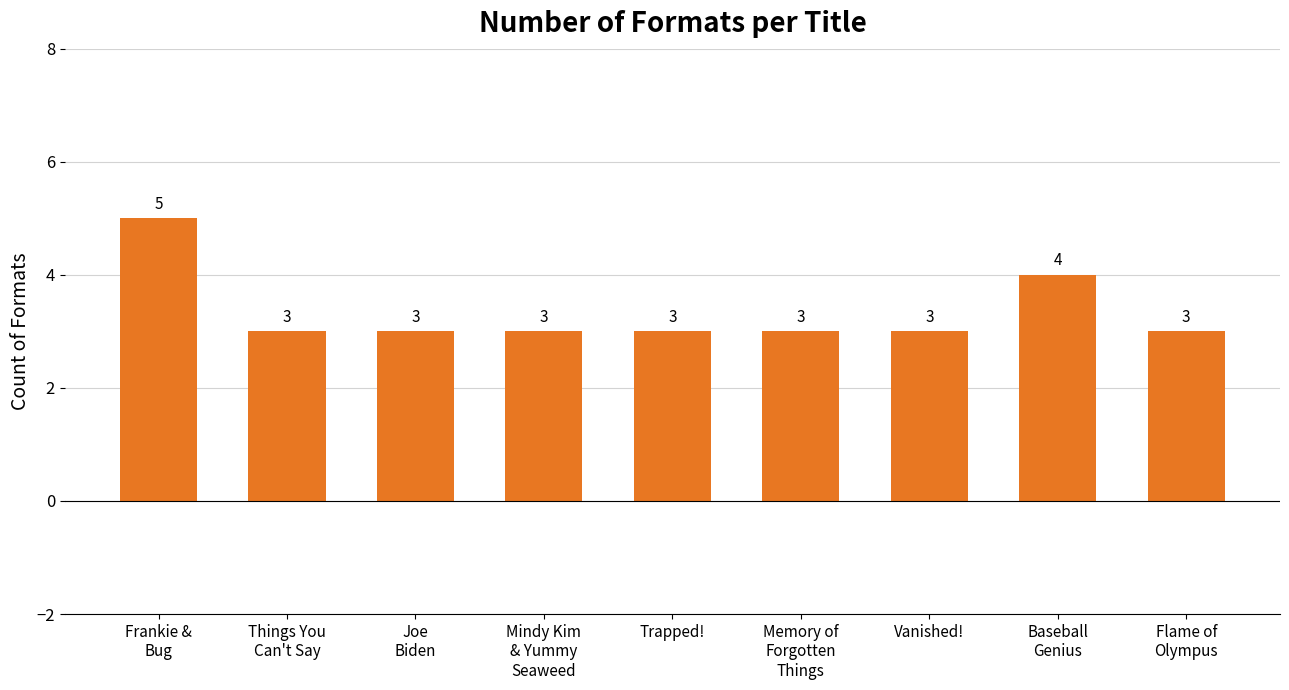

What is the sum of the values at Joe
Biden and Vanished!?

6